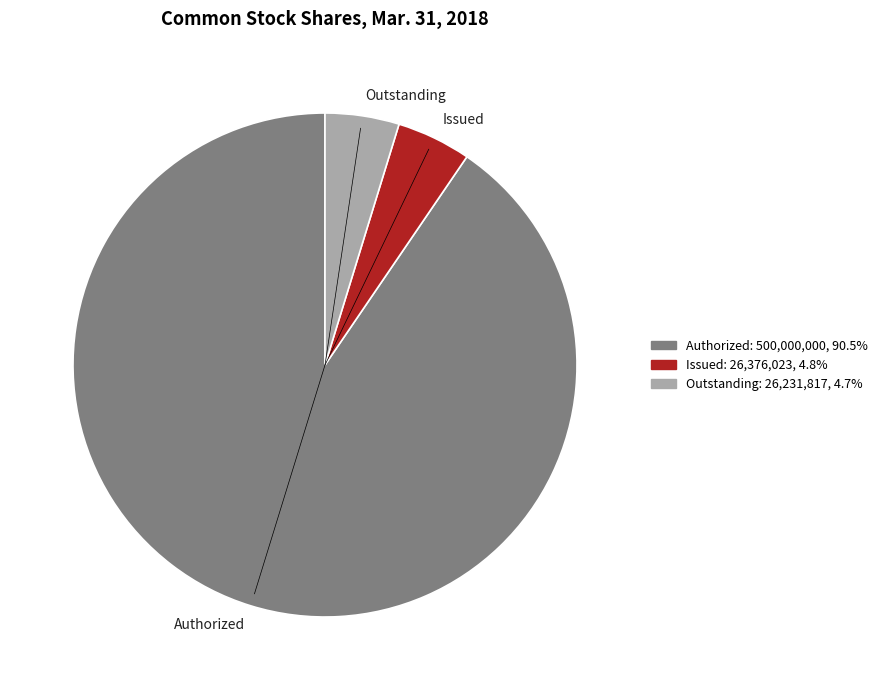

What is the ratio of the value at Authorized to the value at Outstanding?

19.1